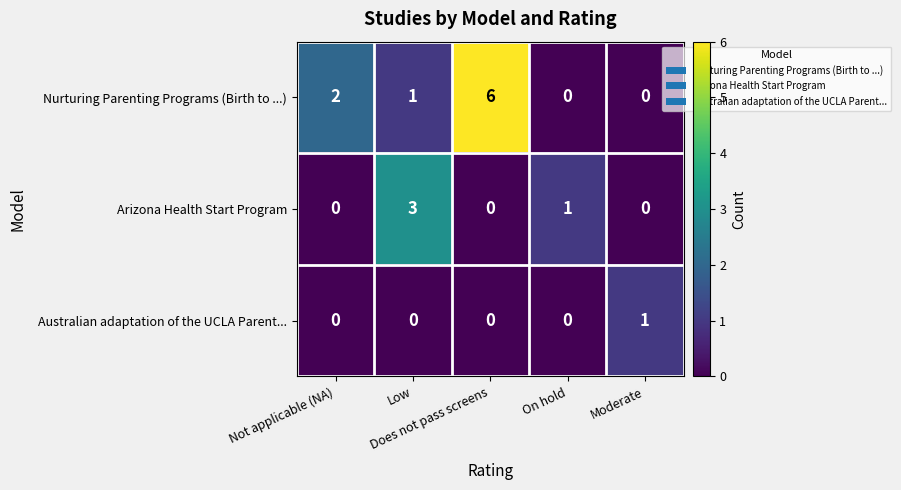

What is the difference between the maximum and minimum values in the Nurturing Parenting Programs (Birth to ...) series?

6